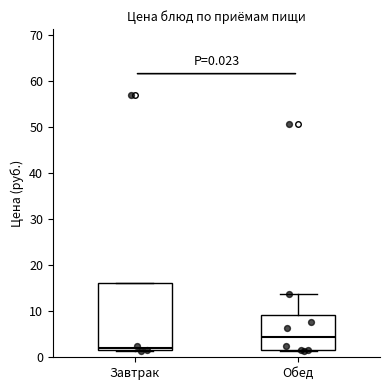

Comparing the boxes themselves (not the whiskers), which one is the tallest?

Завтрак